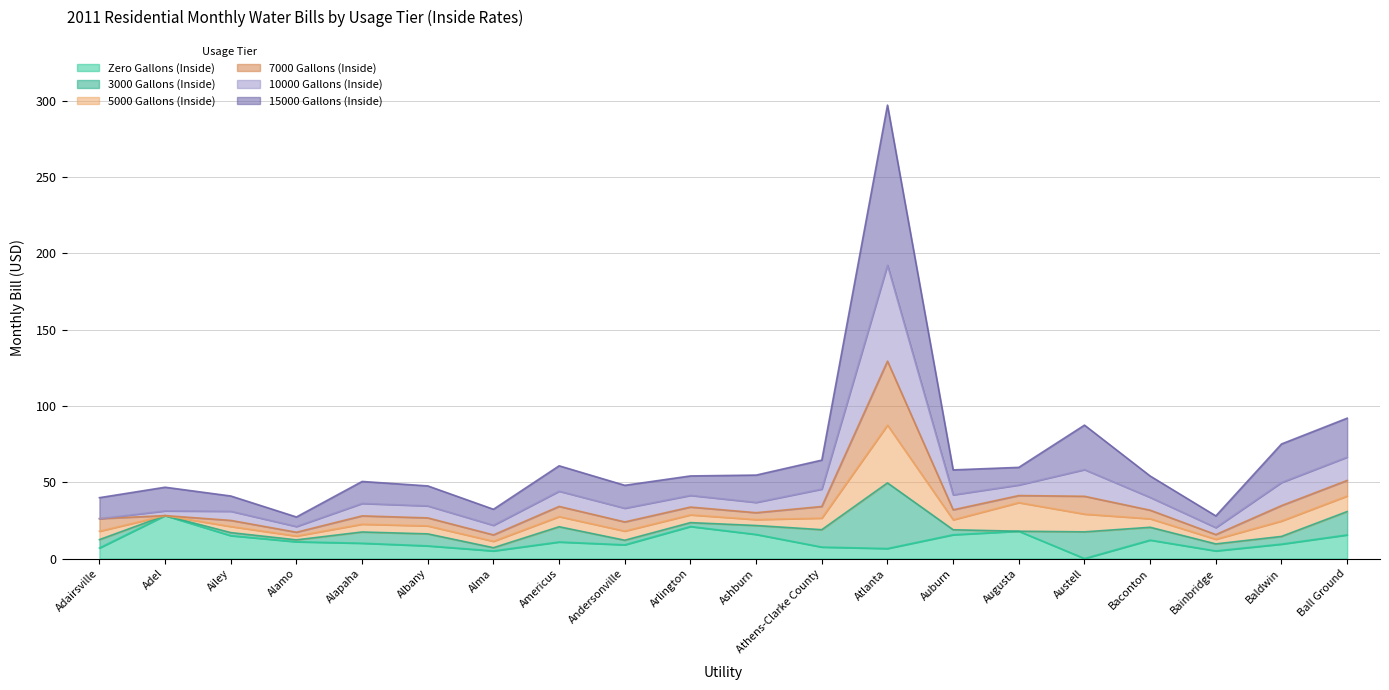

What is the highest value of the 7000 Gallons (Inside) series?

129.4